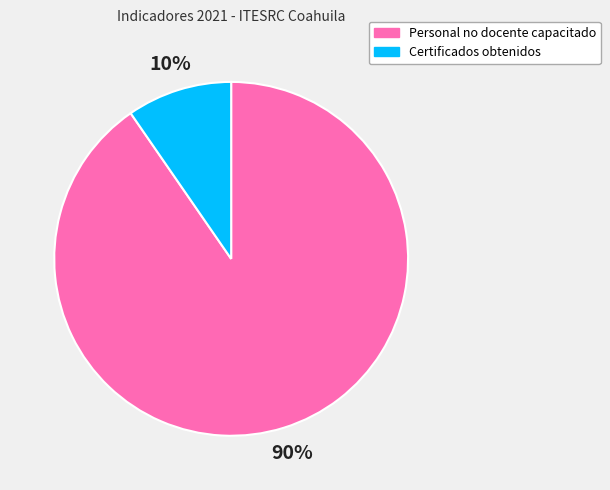

What is the largest slice in the pie chart?

Personal no docente capacitado